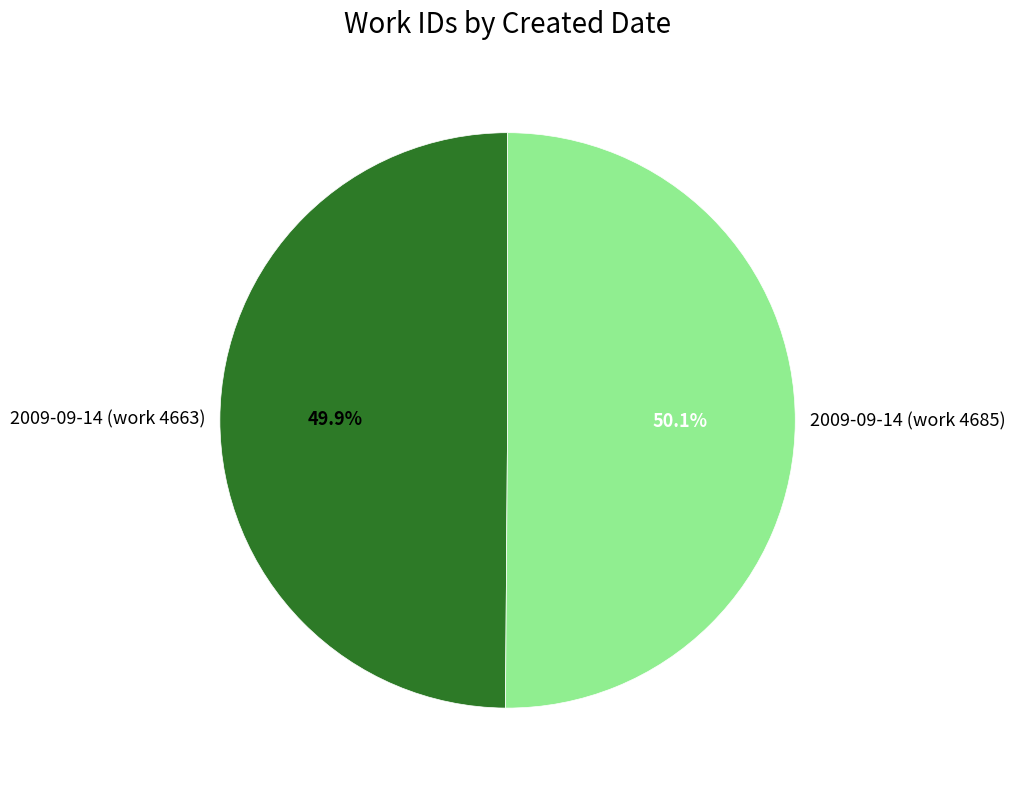

What percentage is the 2009-09-14 (work 4663) slice, to the nearest percent?

50%